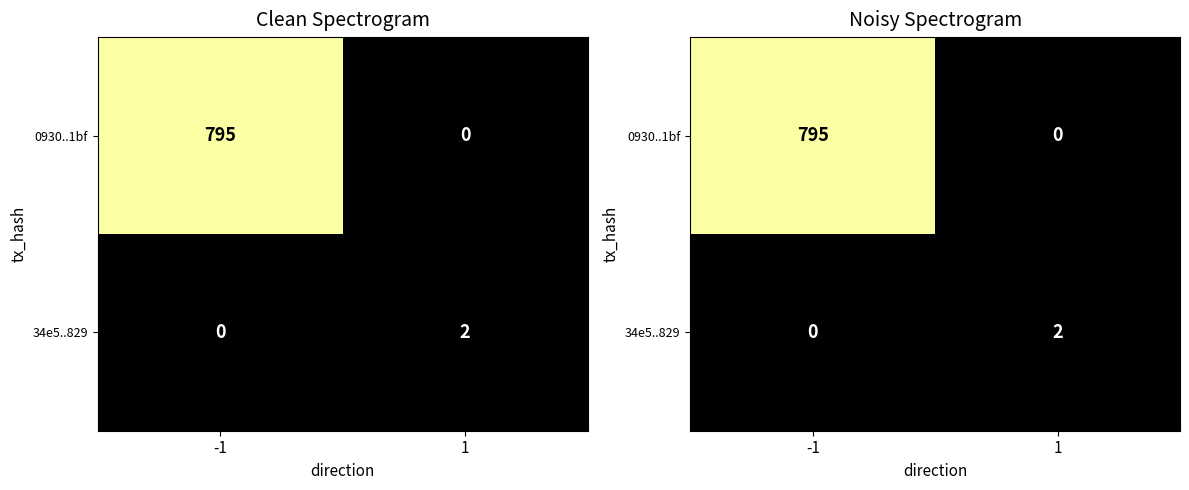

What value does the 34e5..829 series have at 1?

2